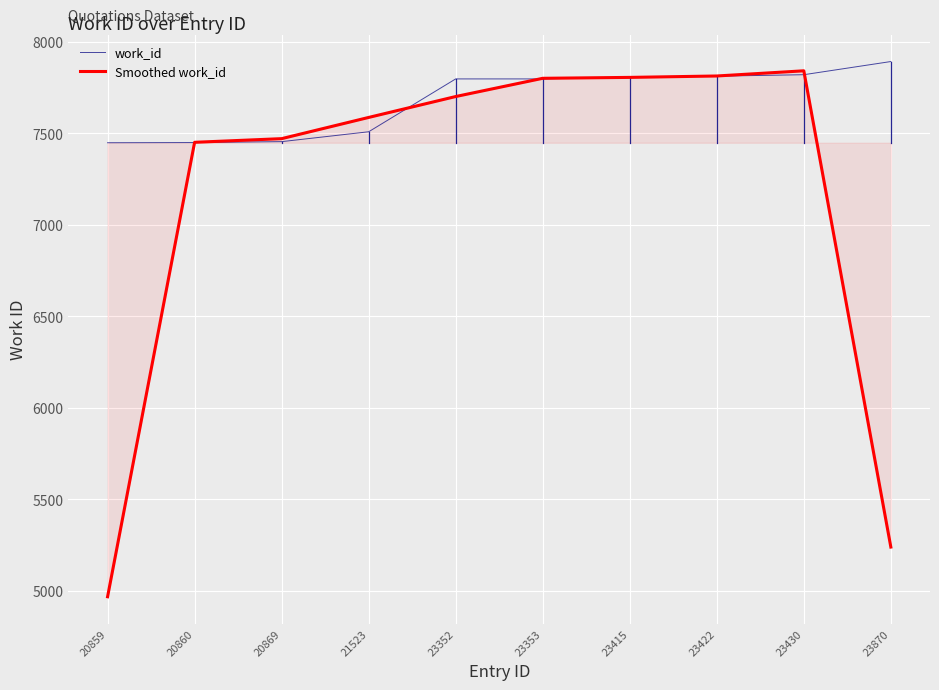

Is it true that Smoothed work_id equals 13277.8 at 23352?

False